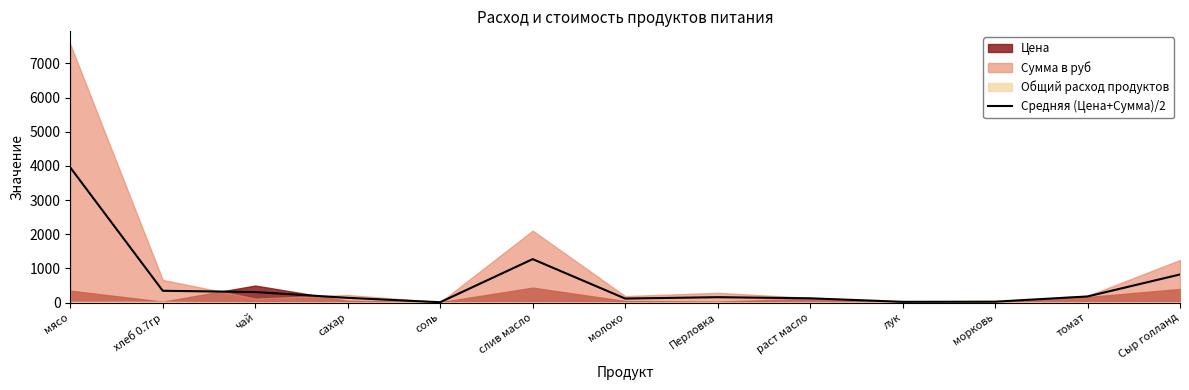

How many interior local valleys (lower than both neighbors) does the data have?

3